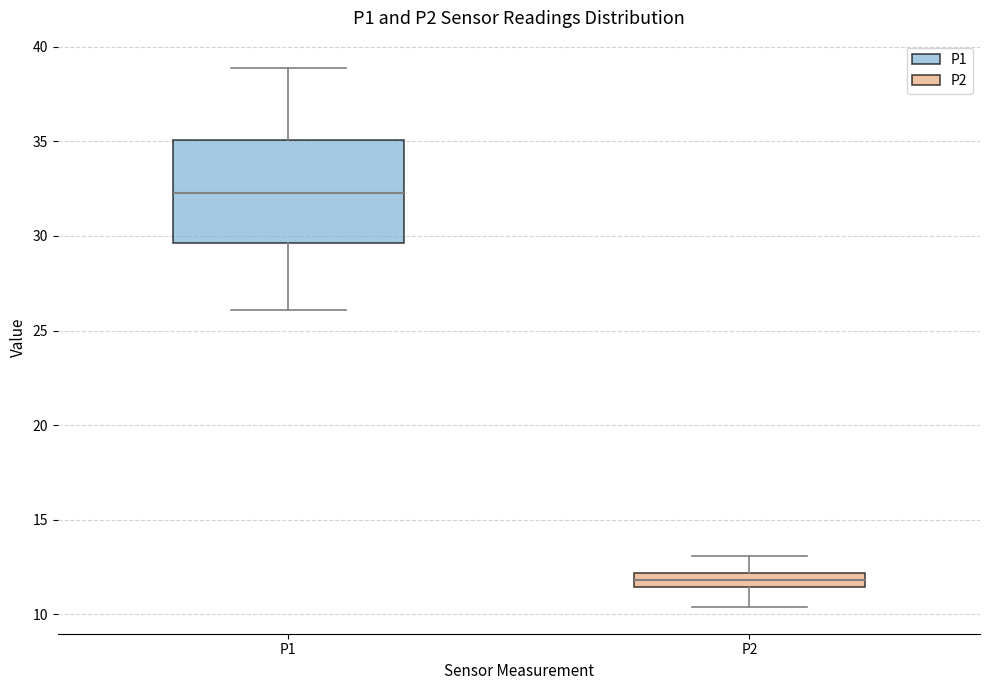

Which box's median line is the lowest?

P2